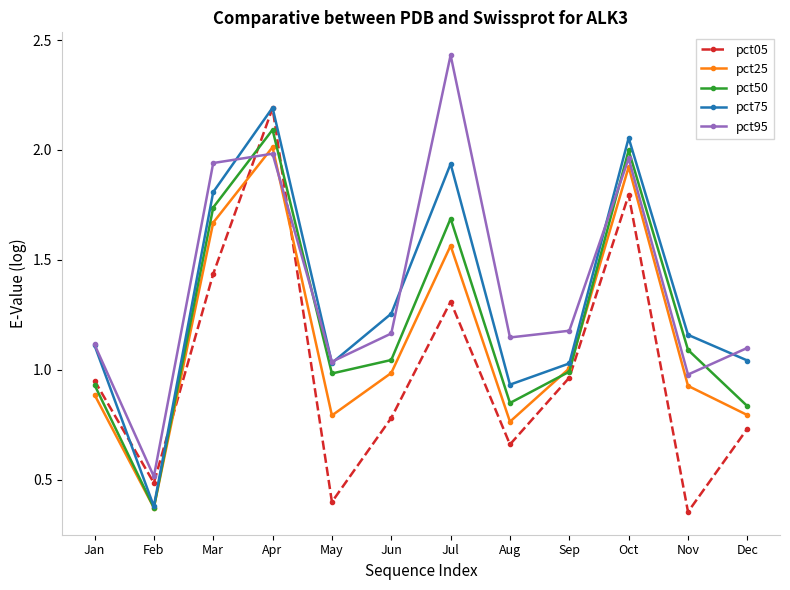

Which series has the widest spread of values?

pct95